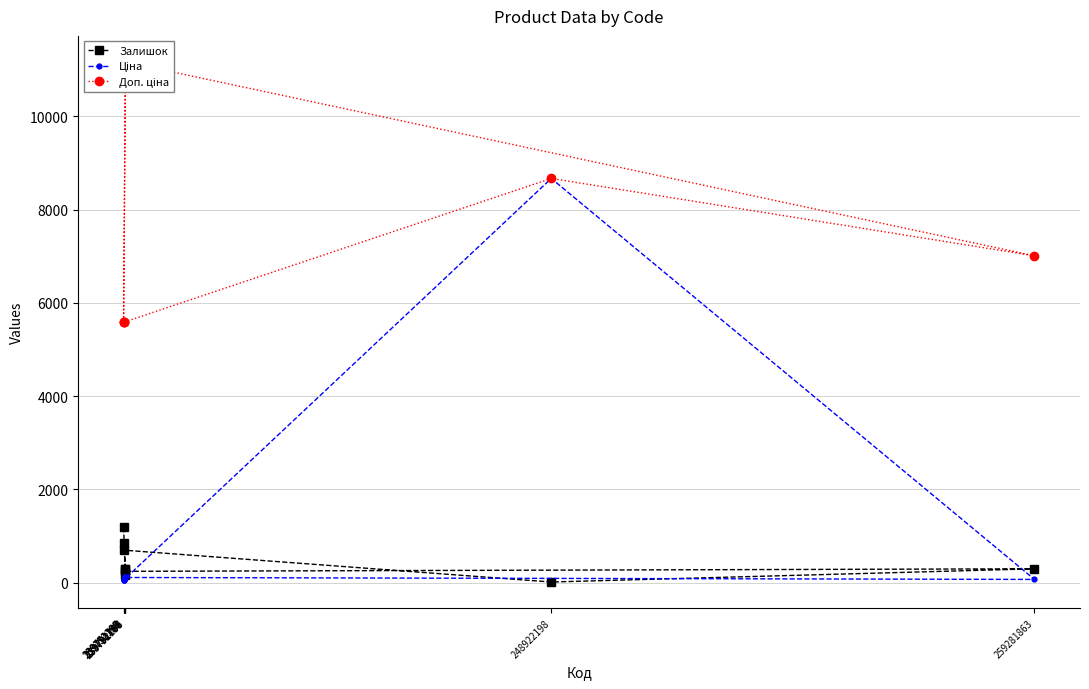

What is the smallest value displayed?

15.0